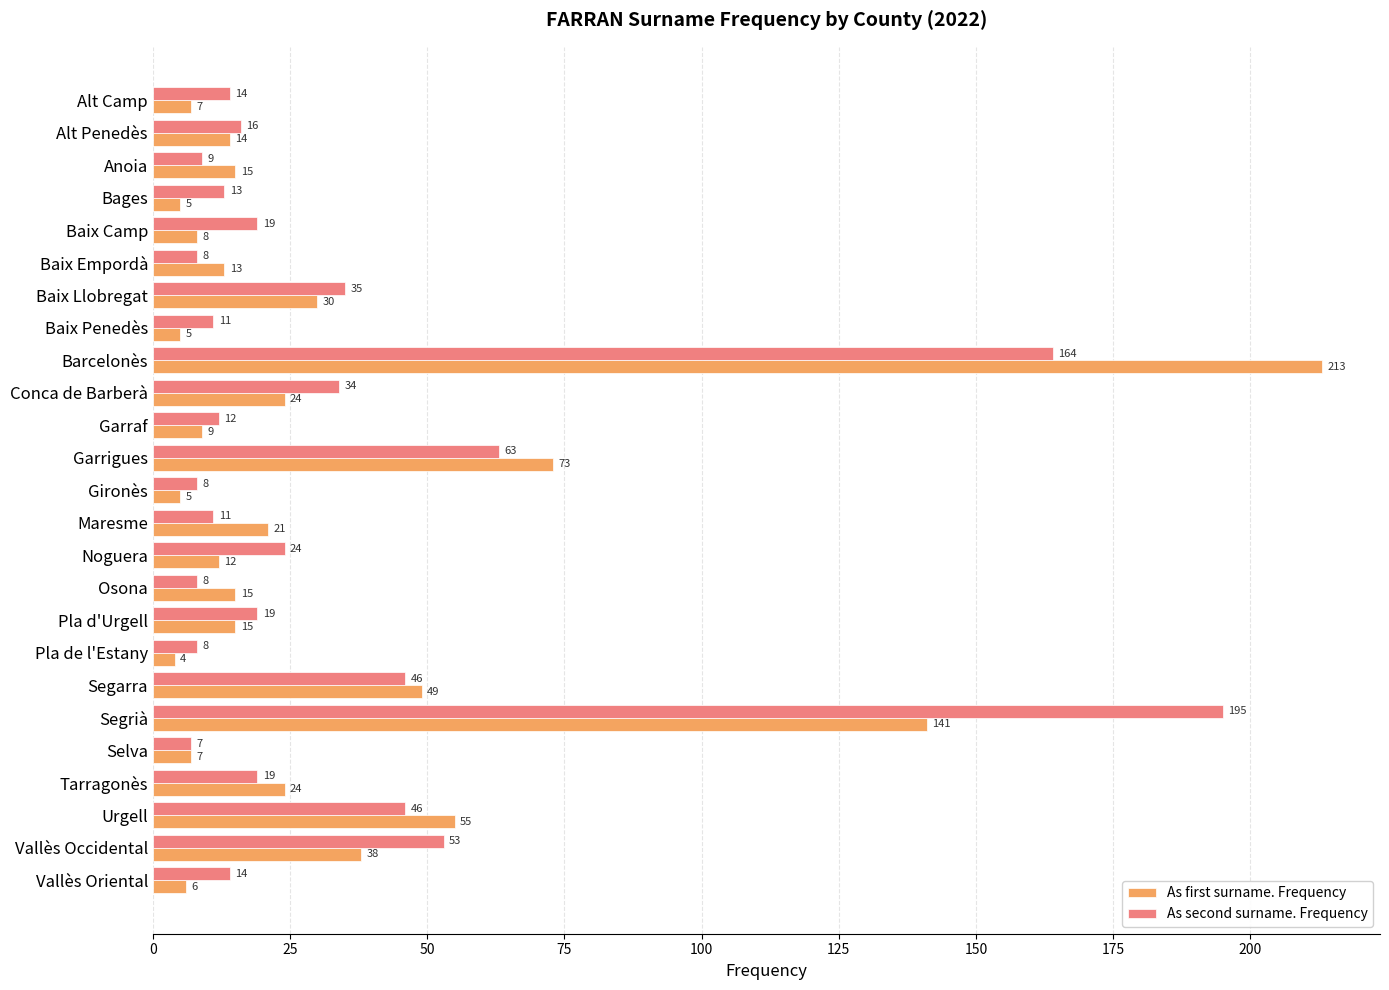

What is the approximate value of As first surname. Frequency at Selva, to the nearest 10?

10